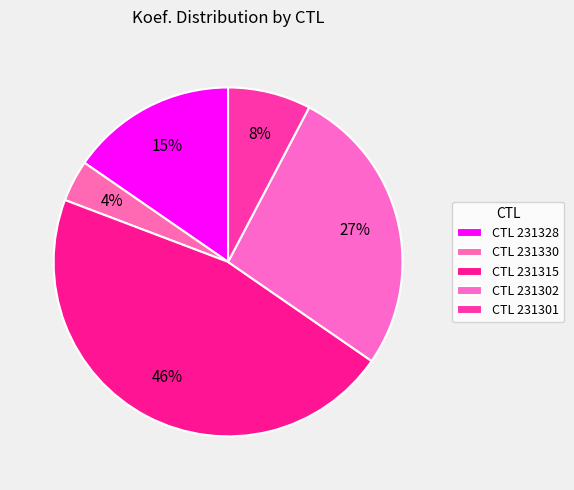

Rank the categories by value from highest to lowest.

231315, 231302, 231328, 231301, 231330